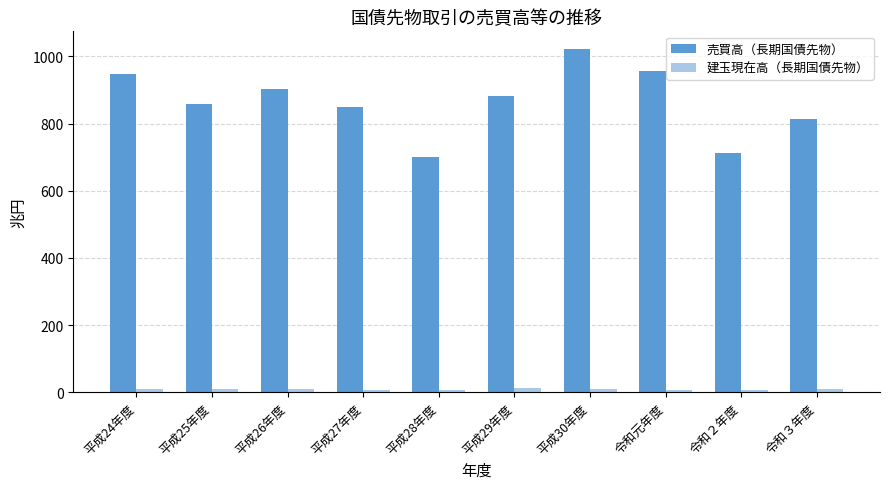

Is the value of 建玉現在高（長期国債先物） at 平成28年度 greater than the value of 売買高（長期国債先物） at 平成28年度?

No